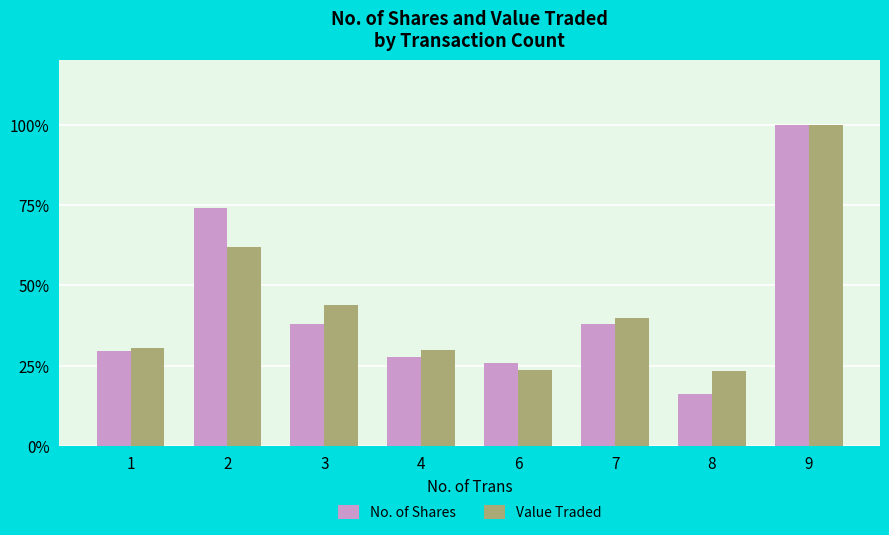

What value does the Value Traded series have at 2?

61.9